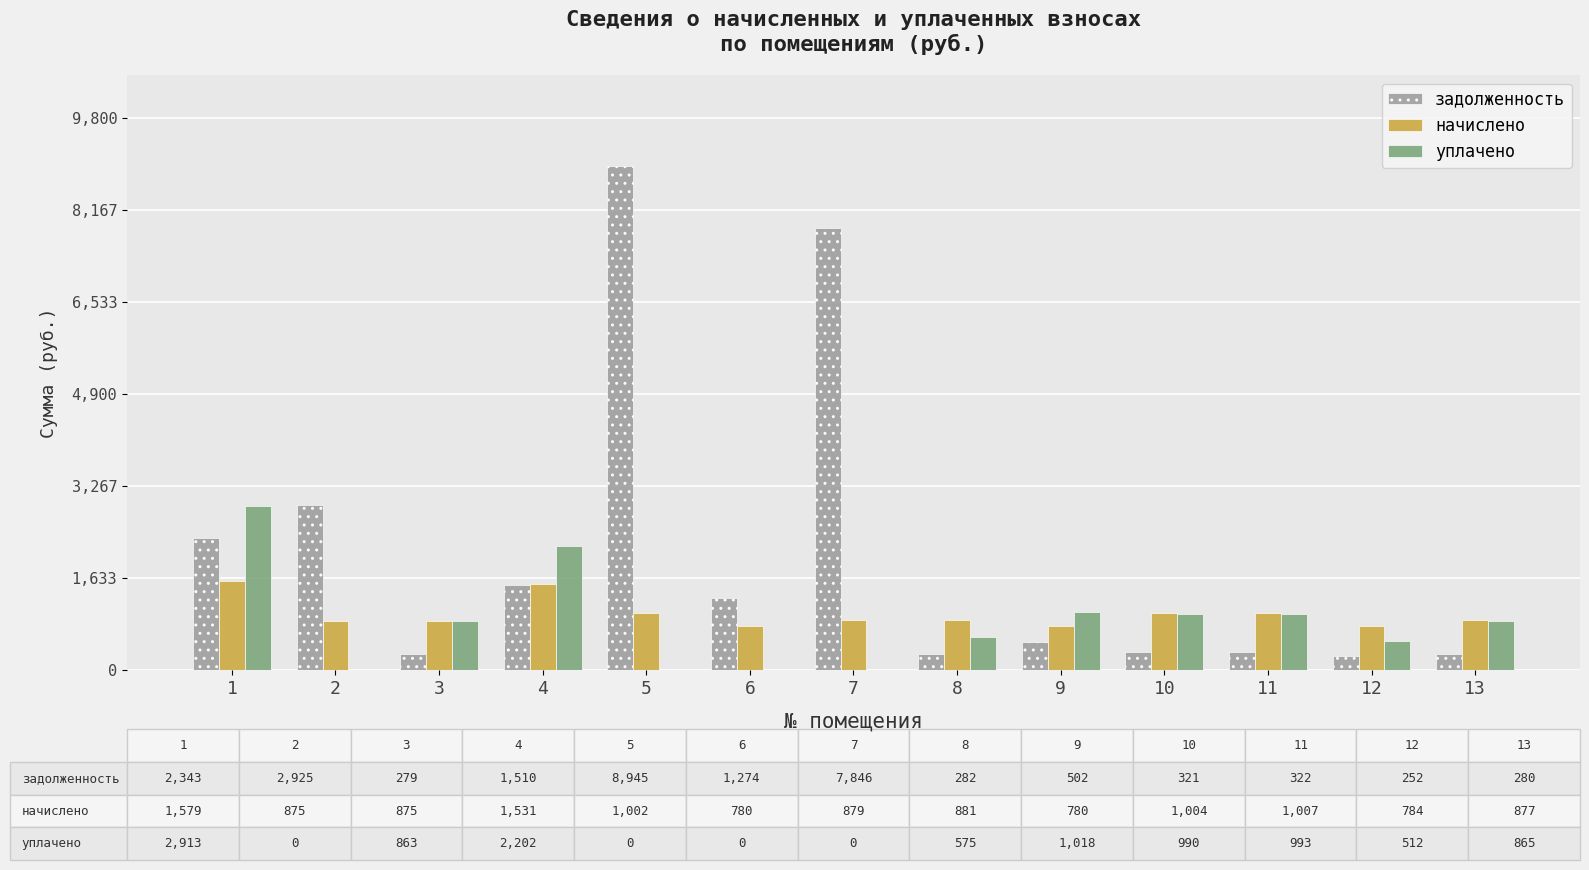

Between 4 and 9, which series saw the biggest shift?

уплачено